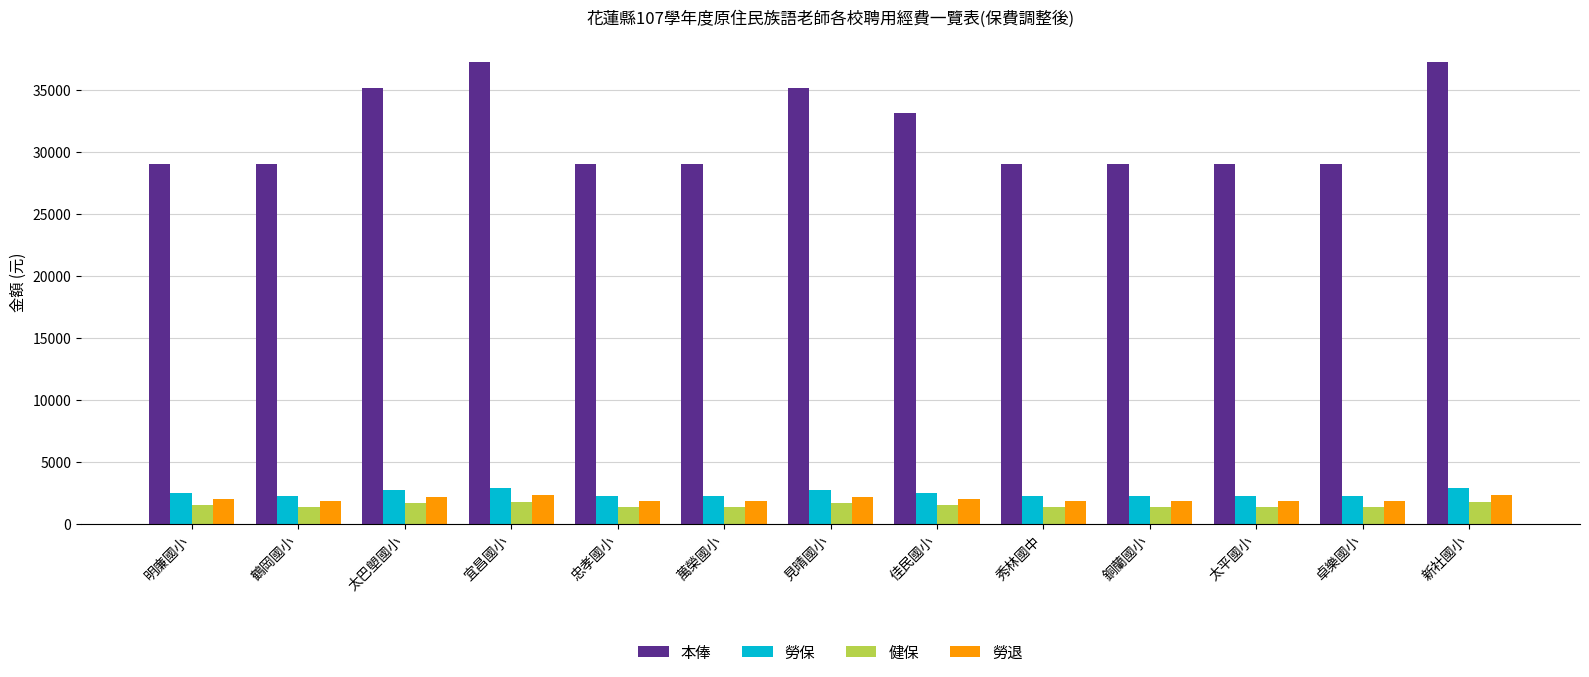

What is the total value across all series at 佳民國小?

39120